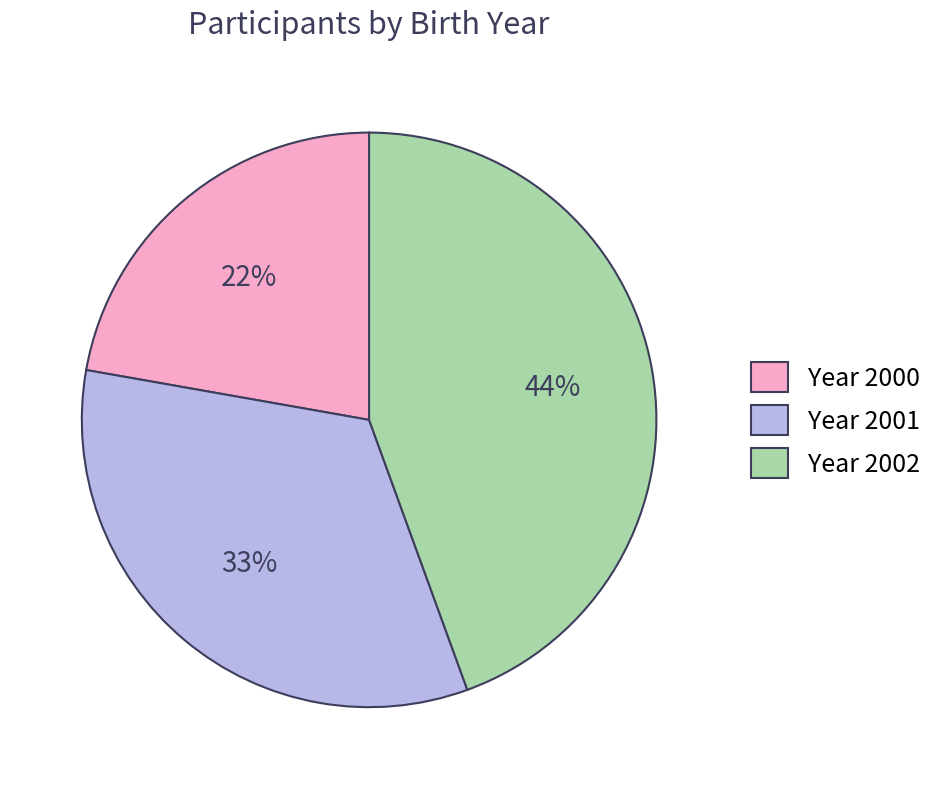

Between Year 2002 and Year 2001, which is larger?

Year 2002